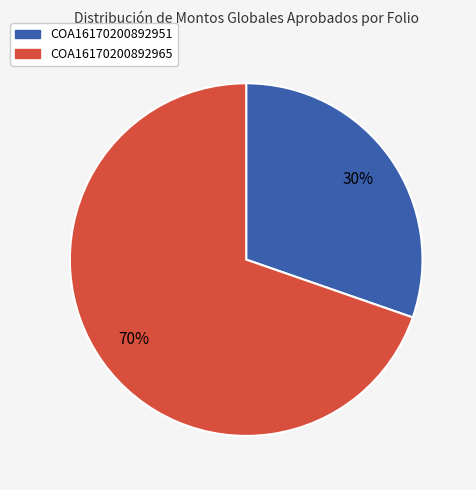

How many slices are in this pie chart?

2